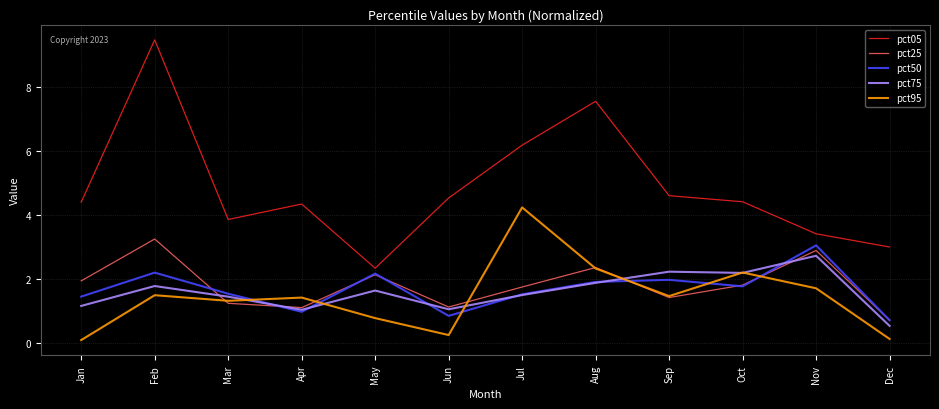

True or false: pct95 and pct05 intersect in this chart.

False